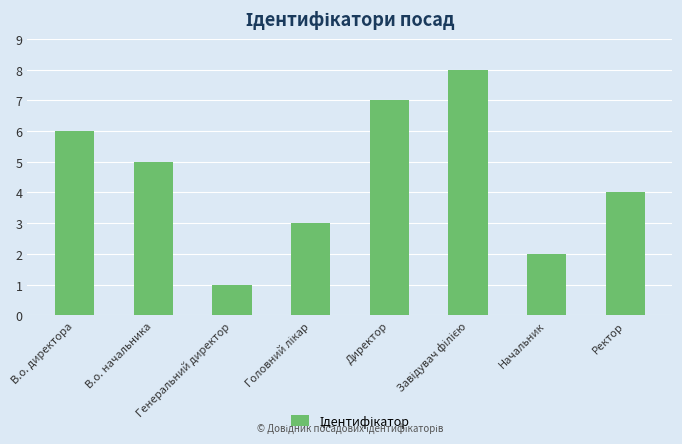

Which category has the lowest value across all series?

Генеральний директор